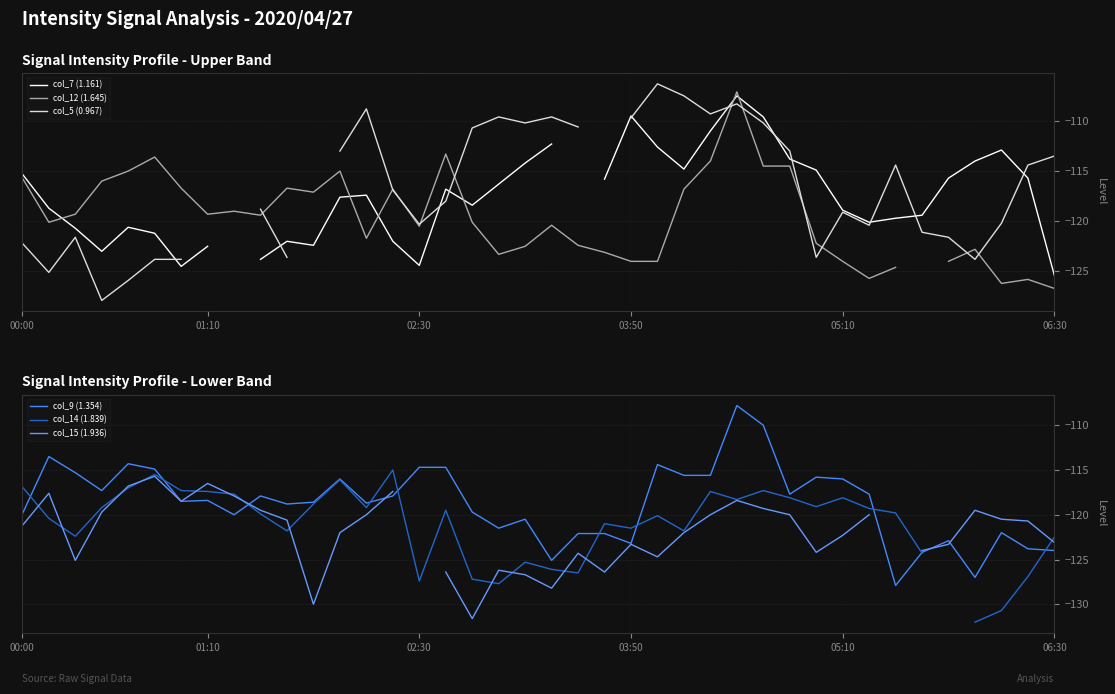

What is the total value across all series at 38?

-727.3